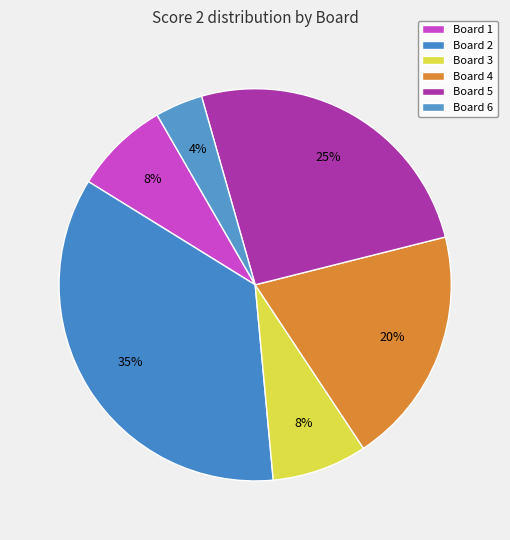

To the nearest percent, what is the difference between the largest and smallest slice percentages?

31%